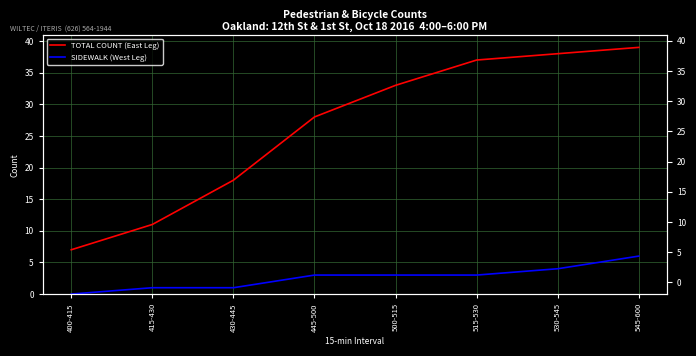

How many distinct data groups are displayed?

2